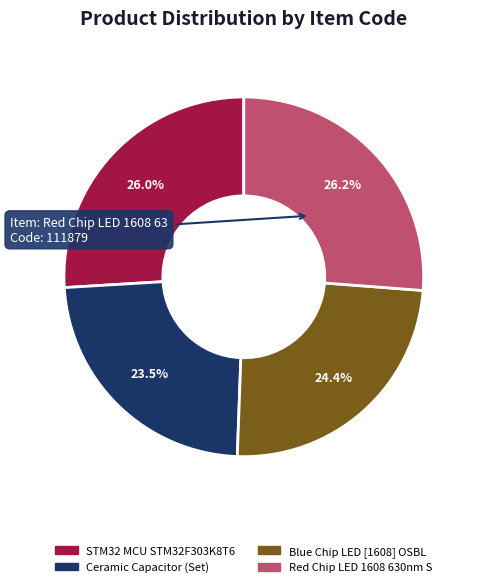

Is there any slice that represents more than half of the pie?

No